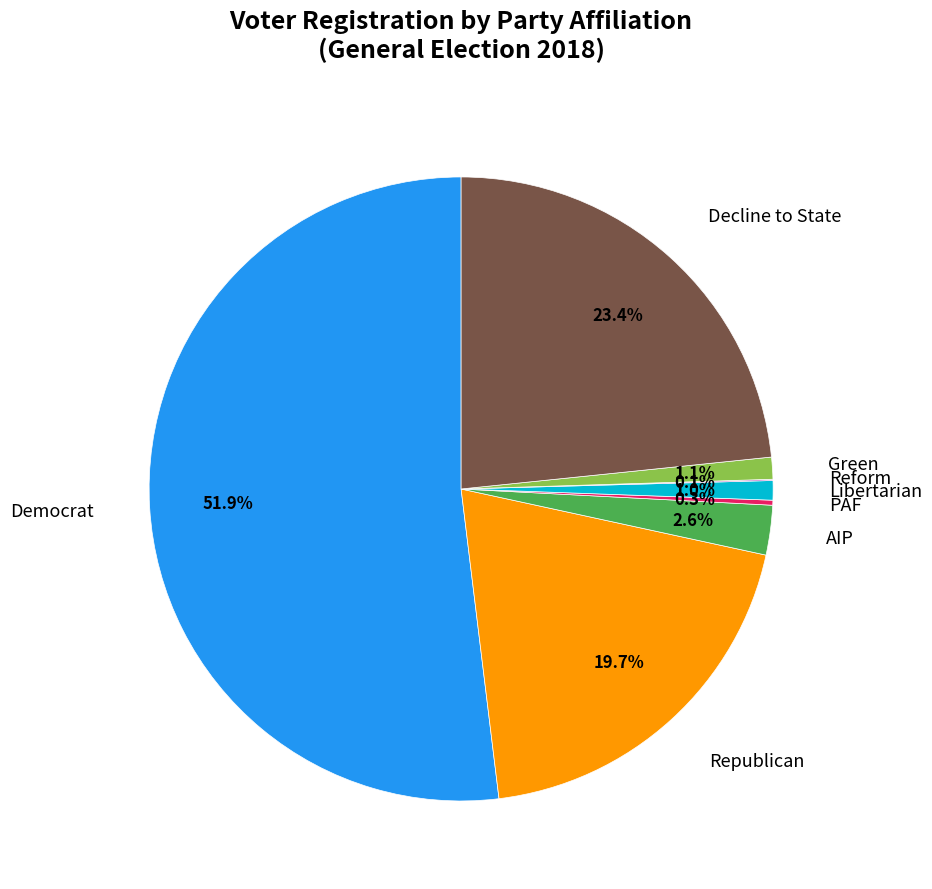

How much of the chart is everything except Decline to State?

76.6%